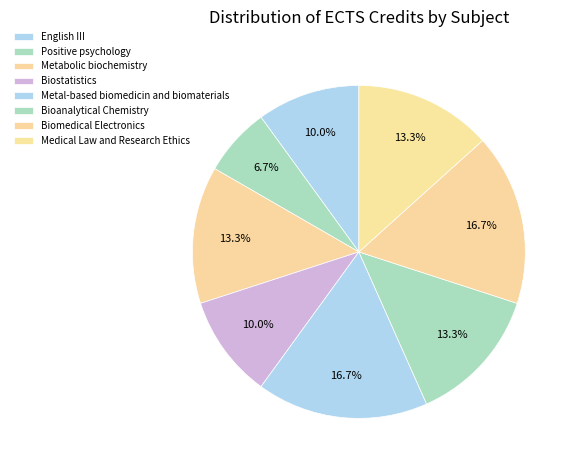

What is the change in value from Biostatistics to Medical Law and Research Ethics?

+1